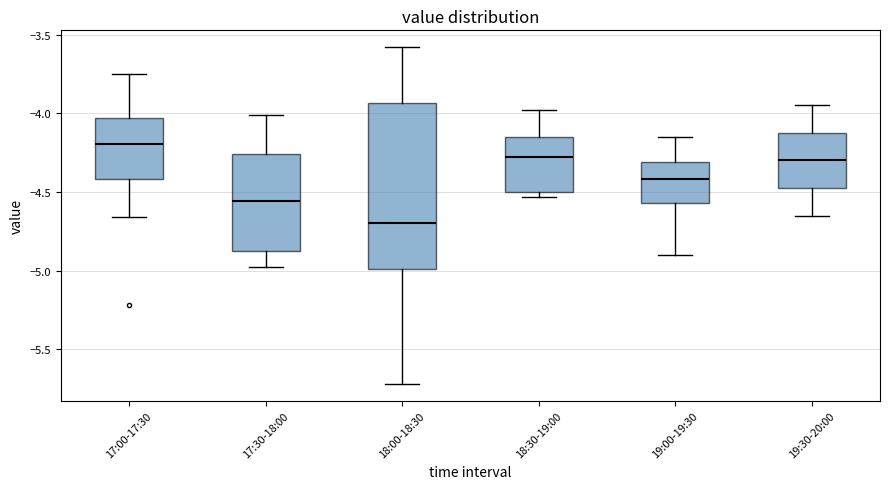

Reading left to right, read every box against the y-axis: the position of its median line, the range the box covers, and the ends of its whiskers. The values are not printed on the chart, so give them approximately, as read against the axis.

17:00-17:30: median -4.20, box -4.40 to -4.05, whiskers -4.65 to -3.75
17:30-18:00: median -4.55, box -4.85 to -4.25, whiskers -5.00 to -4.00
18:00-18:30: median -4.70, box -5.00 to -3.95, whiskers -5.70 to -3.60
18:30-19:00: median -4.25, box -4.50 to -4.15, whiskers -4.55 to -4.00
19:00-19:30: median -4.40, box -4.55 to -4.30, whiskers -4.90 to -4.15
19:30-20:00: median -4.30, box -4.45 to -4.10, whiskers -4.65 to -3.95